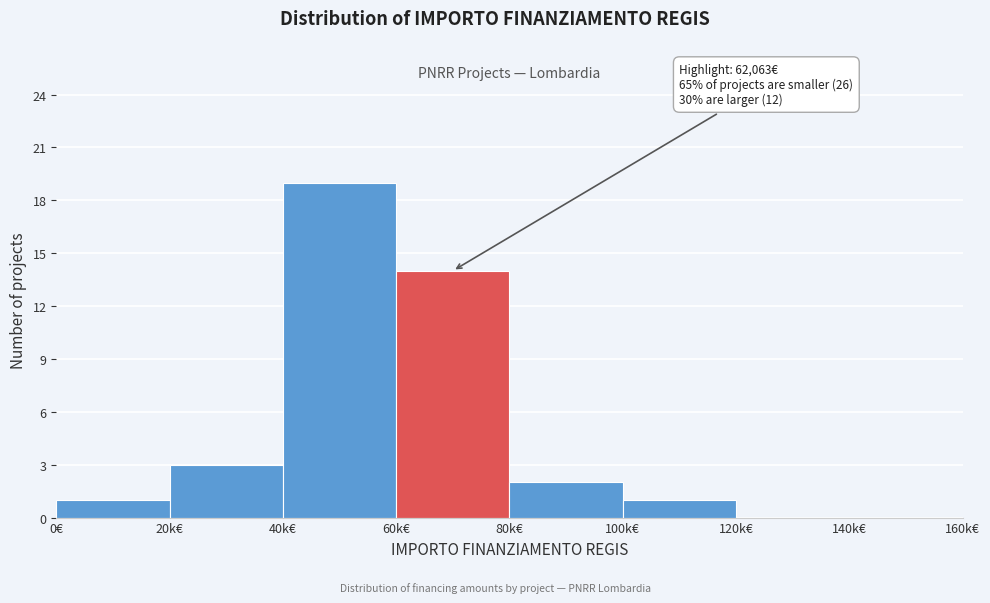

Reading left to right, transcribe all the data shown in this chart.

0€=1	20k€=3	40k€=19	60k€=14	80k€=2	100k€=1	120k€=0	140k€=0